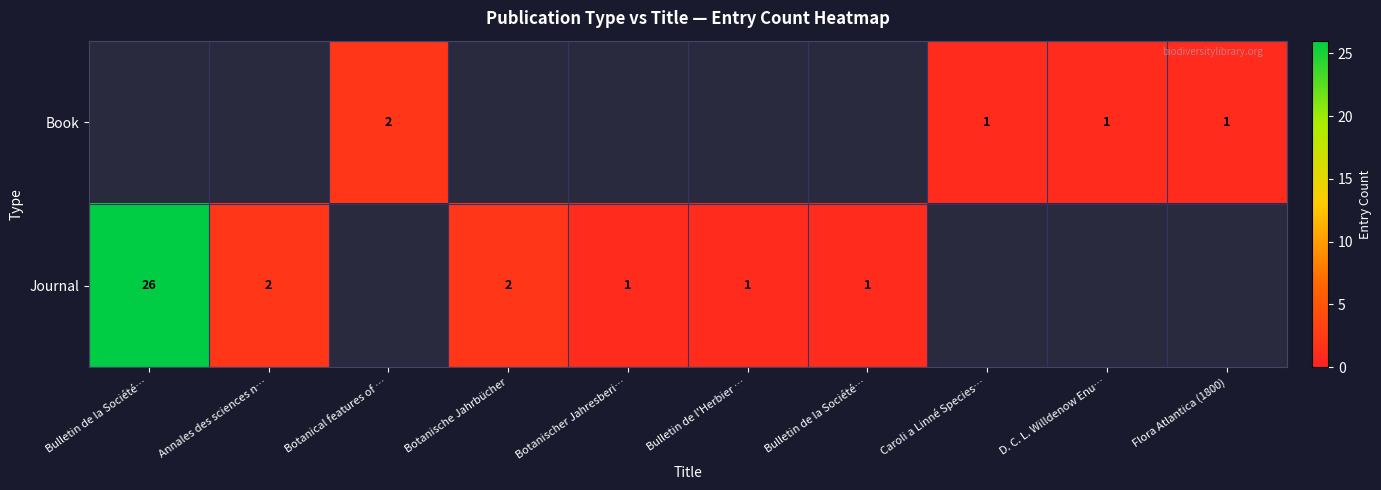

What is the difference between the second highest and second lowest values in the Journal series?

1.0